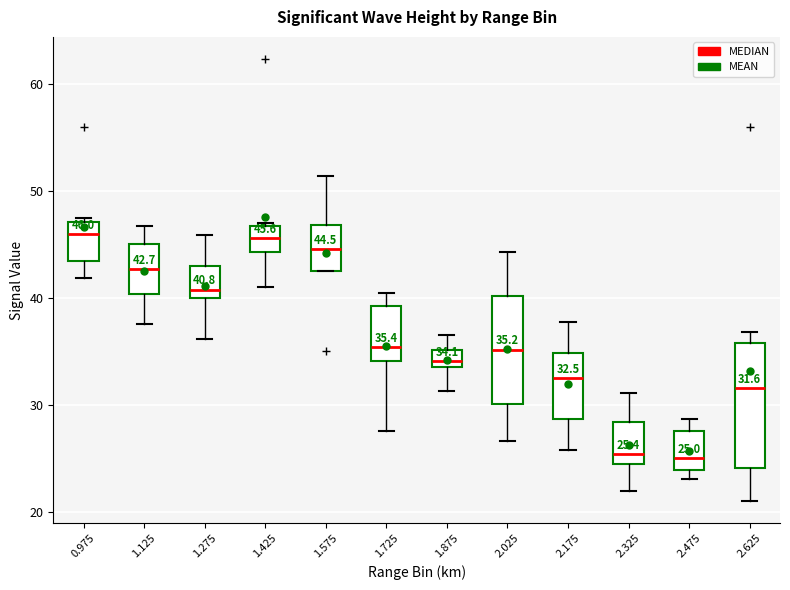

Comparing the boxes themselves (not the whiskers), which one is the tallest?

2.625